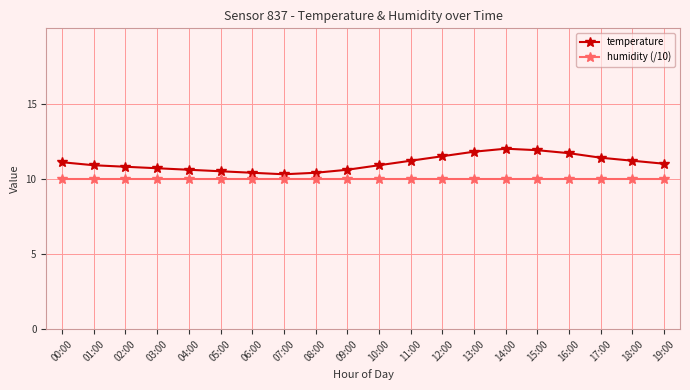

What is the maximum value shown in the chart?

12.0